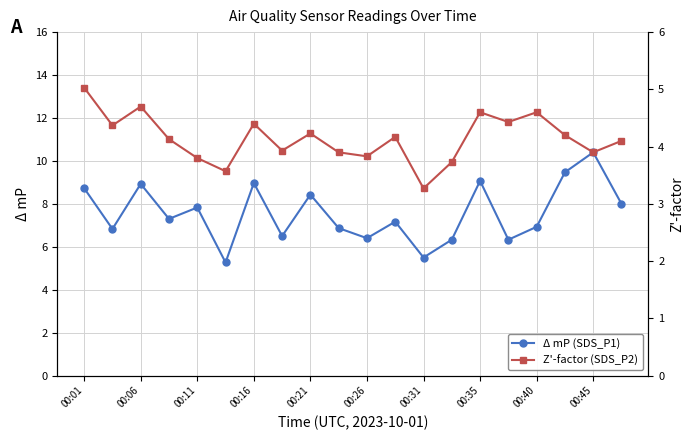

True or false: Z'-factor (SDS_P2) and Δ mP (SDS_P1) cross at least once.

False